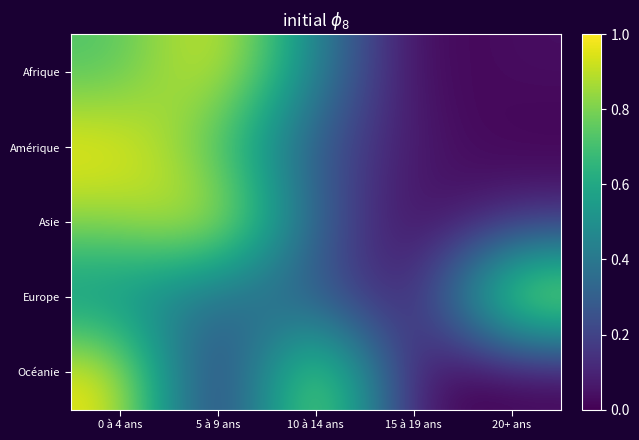

What is the maximum value shown in the chart?

1.0